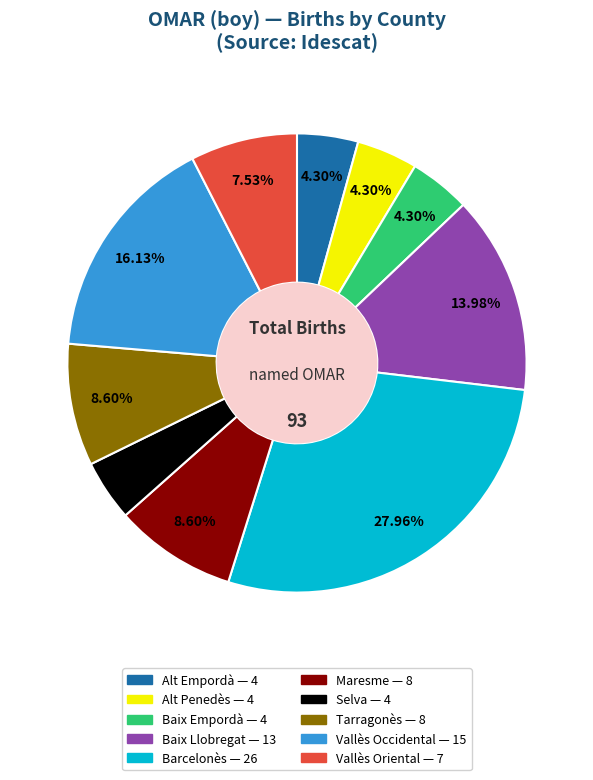

Is it true that Maresme is 23% of the pie?

False